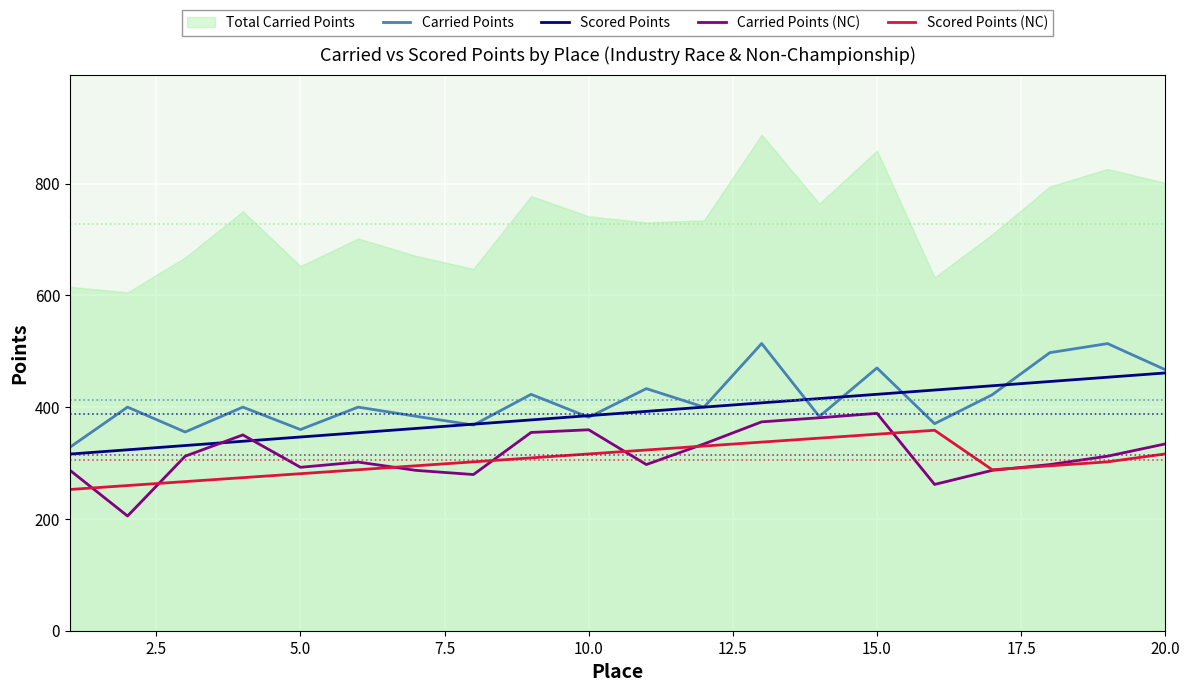

The value of Carried Points (NC) at 10.0 is 359.4. True or false?

True